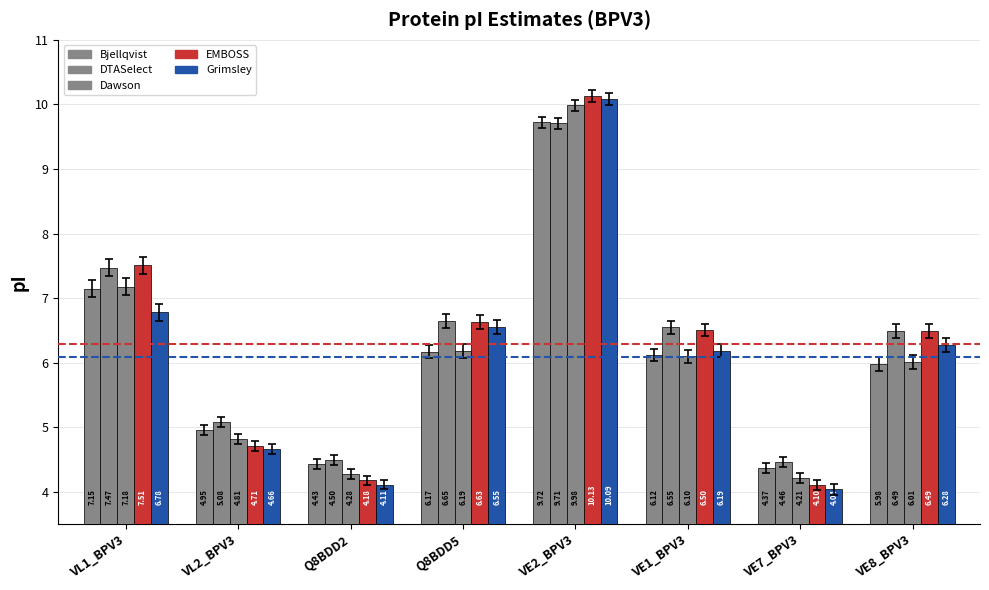

What is the sum of all EMBOSS values?

50.3